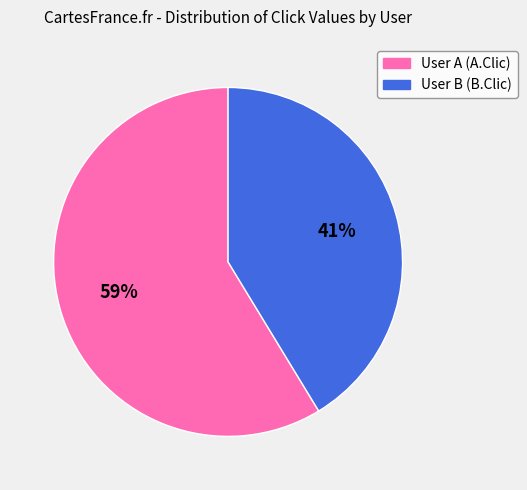

Which has a higher value, User A (A.Clic) or User B (B.Clic)?

User A (A.Clic)